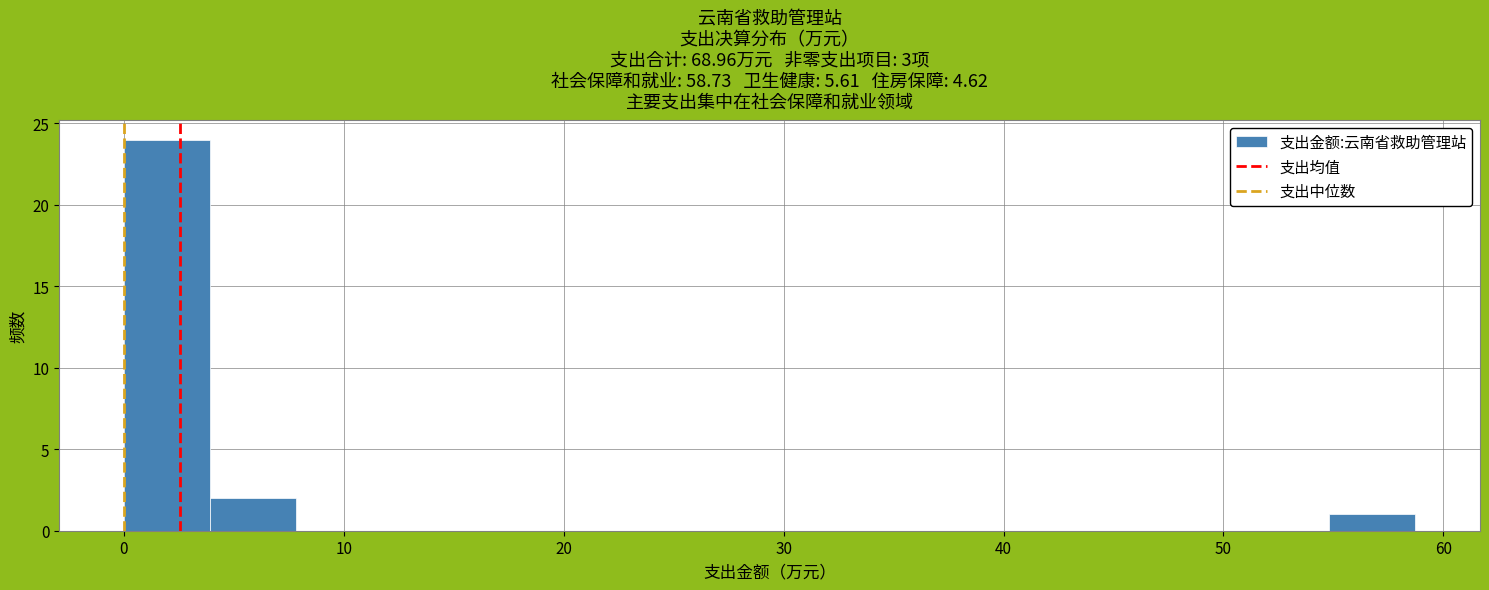

Read against the x-axis, roughly where is the centre of the tallest bar?

2